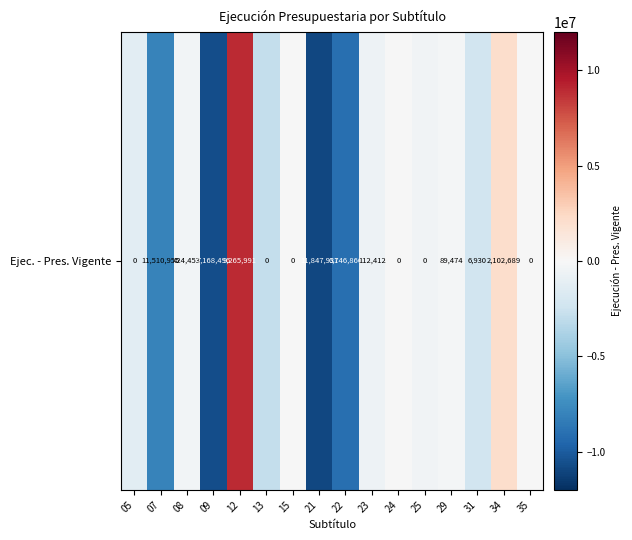

Rank the categories by value from highest to lowest.

12, 34, 15, 24, 35, 29, 08, 25, 23, 05, 31, 13, 07, 22, 09, 21